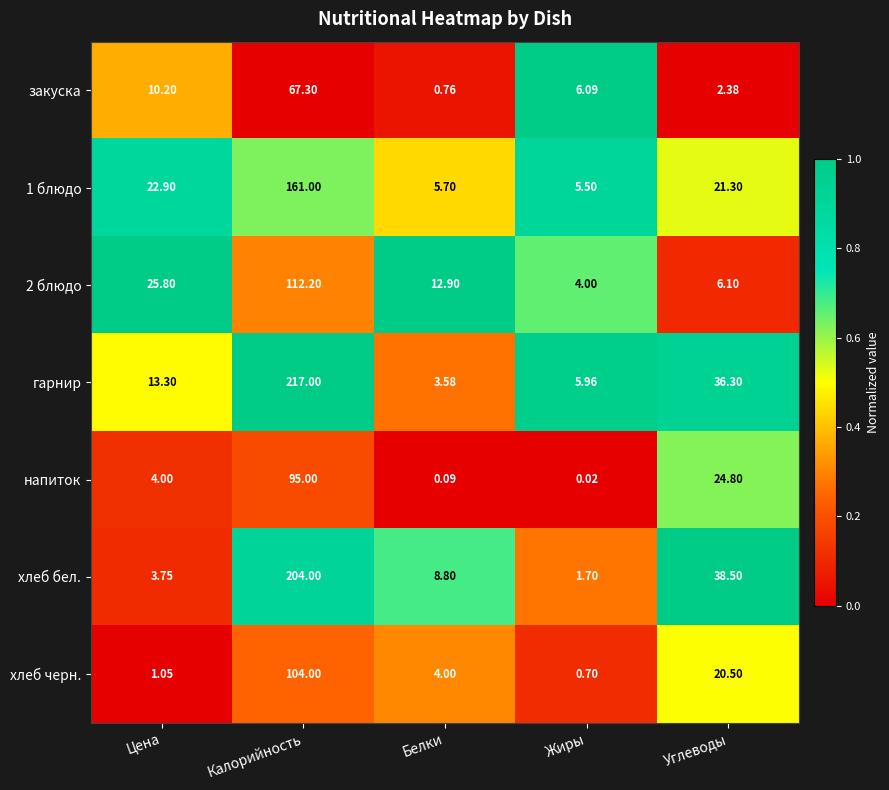

At which label is 1 блюдо closest to 83?

Цена